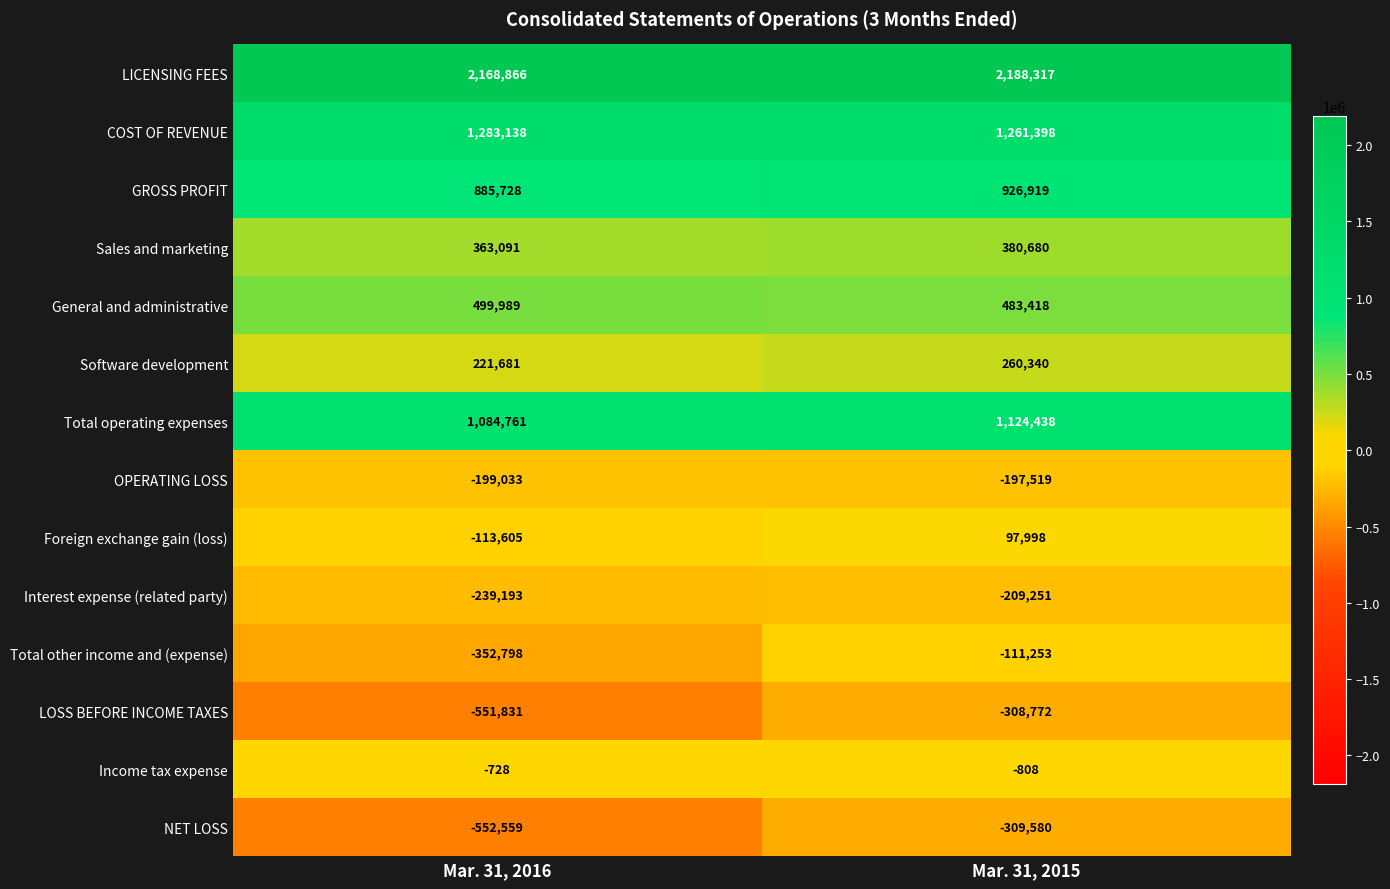

The LICENSING FEES series shows 2168866 at Mar. 31, 2016. True or false?

True